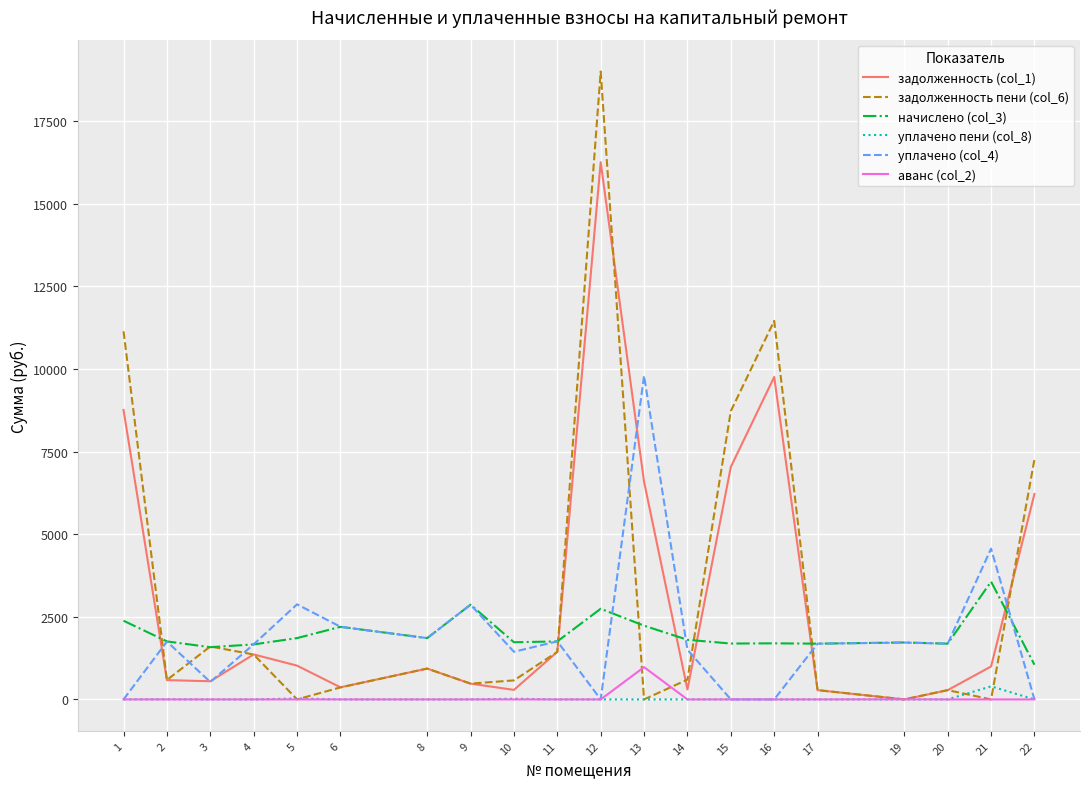

At which label is задолженность (col_1) closest to 8130?

1